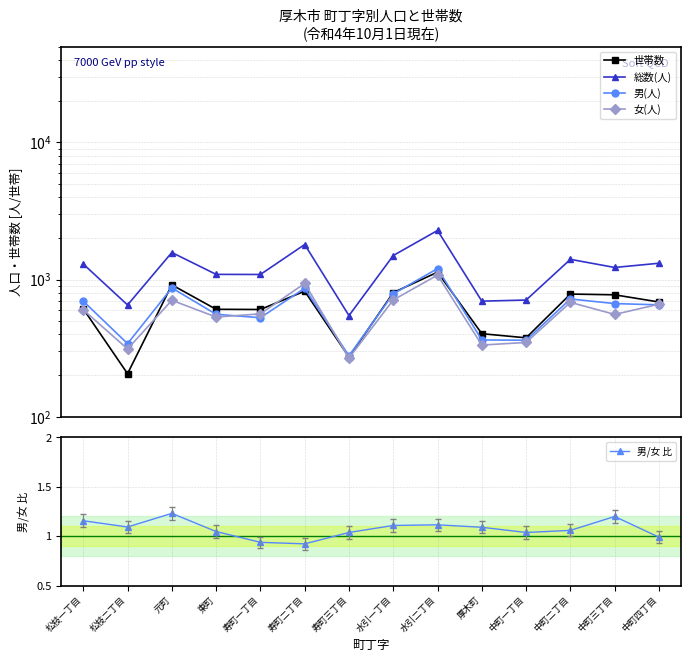

What is the greatest value displayed?

2280.0